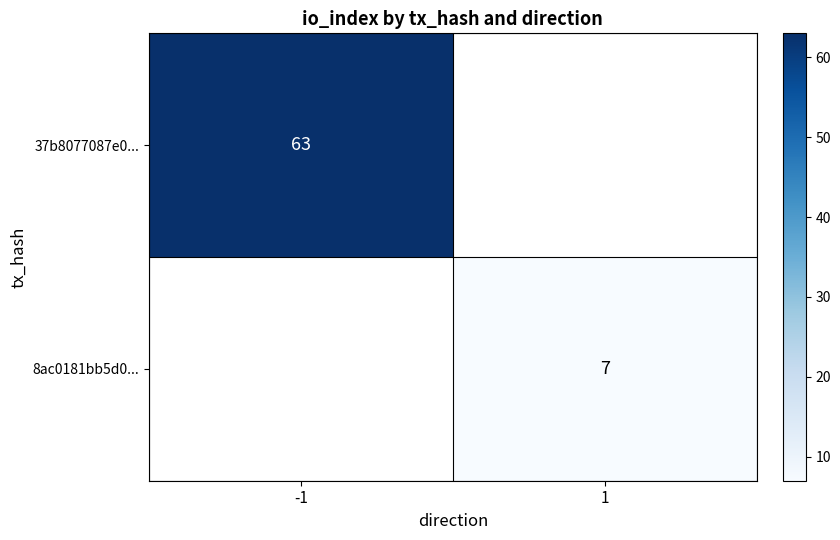

The 37b8077087e0... series shows 14 at -1. True or false?

False